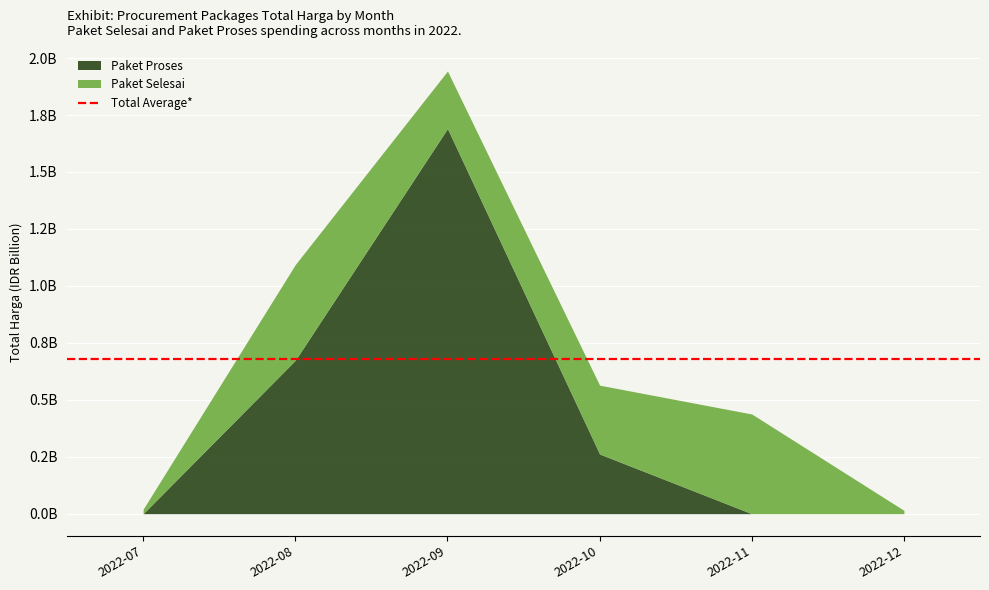

Between 2022-07 and 2022-09, which series saw the biggest shift?

Paket Proses